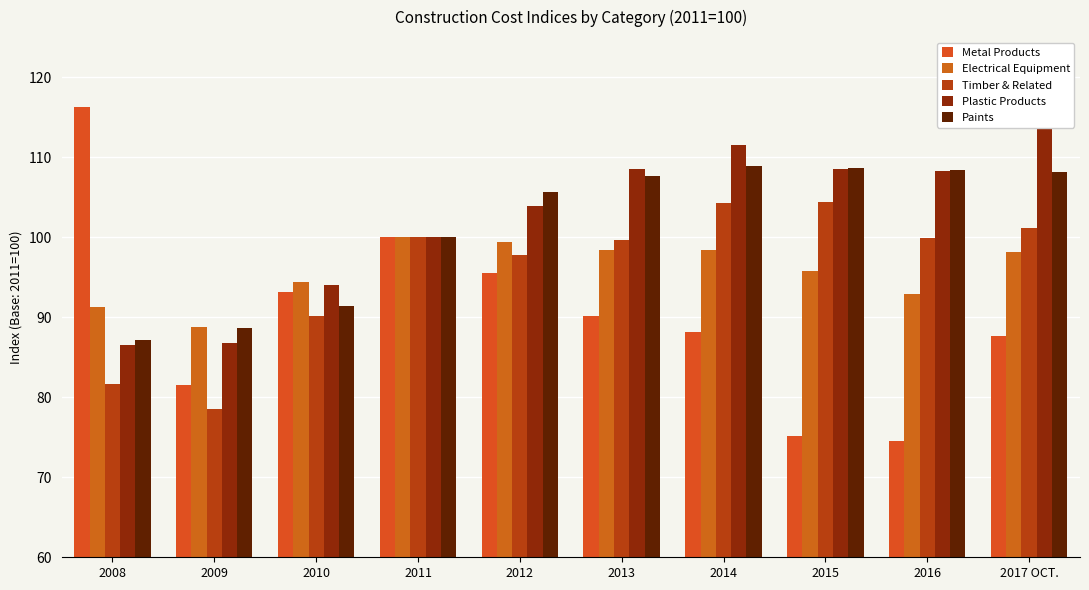

At 2010, list the series in order from largest to smallest.

Electrical Equipment, Plastic Products, Metal Products, Paints, Timber & Related